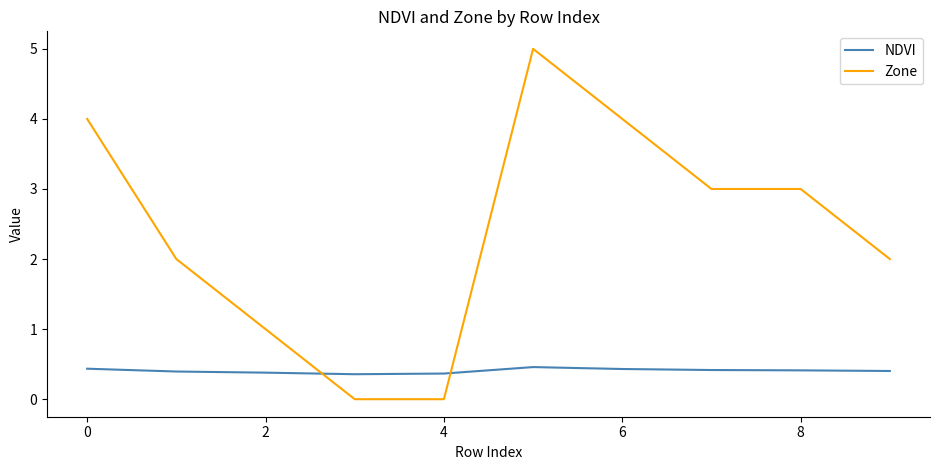

Which series has the largest range (max minus min)?

Zone